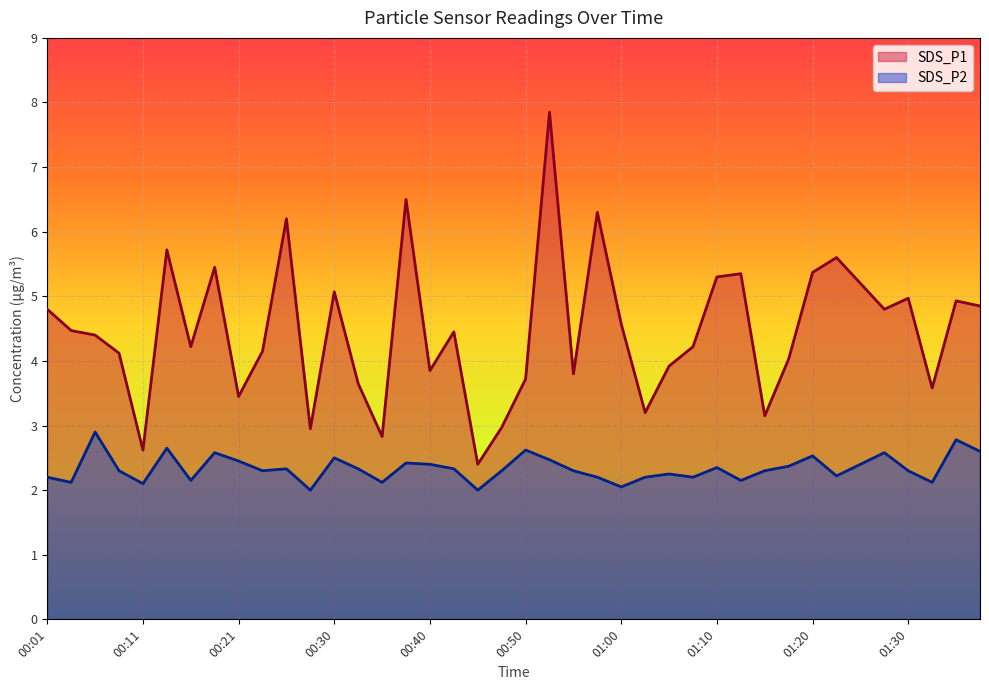

Which series has the largest total across all categories?

SDS_P1